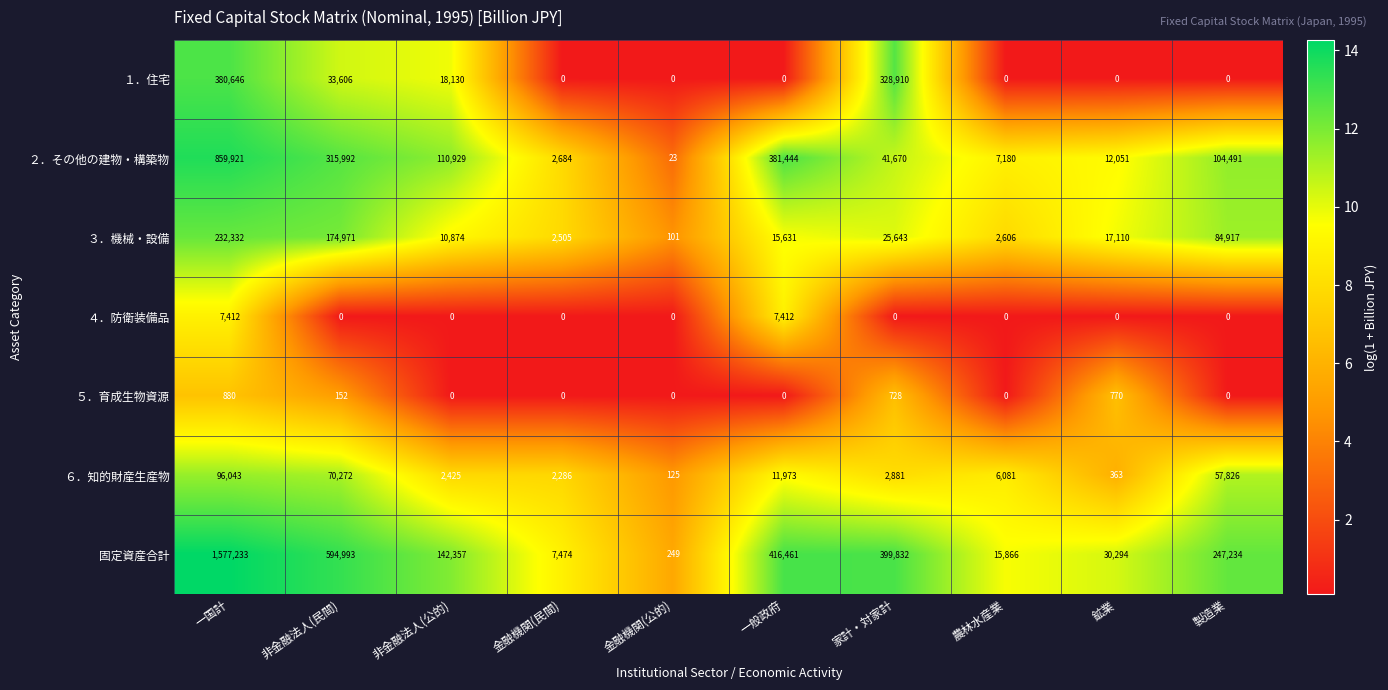

At which category is the sum across all series the highest?

一国計